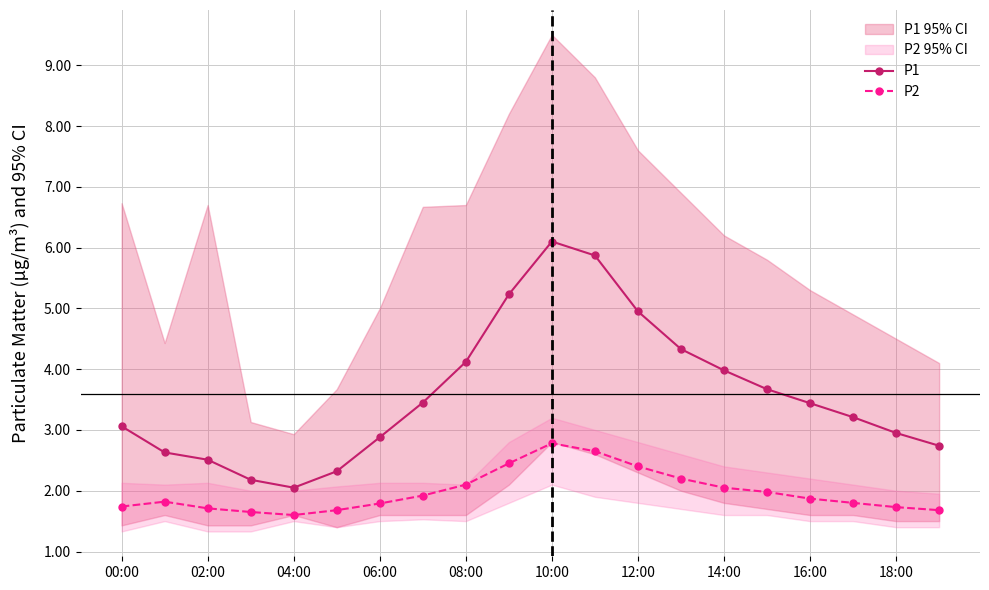

Rank the series by their average value, from highest to lowest.

P1, P2